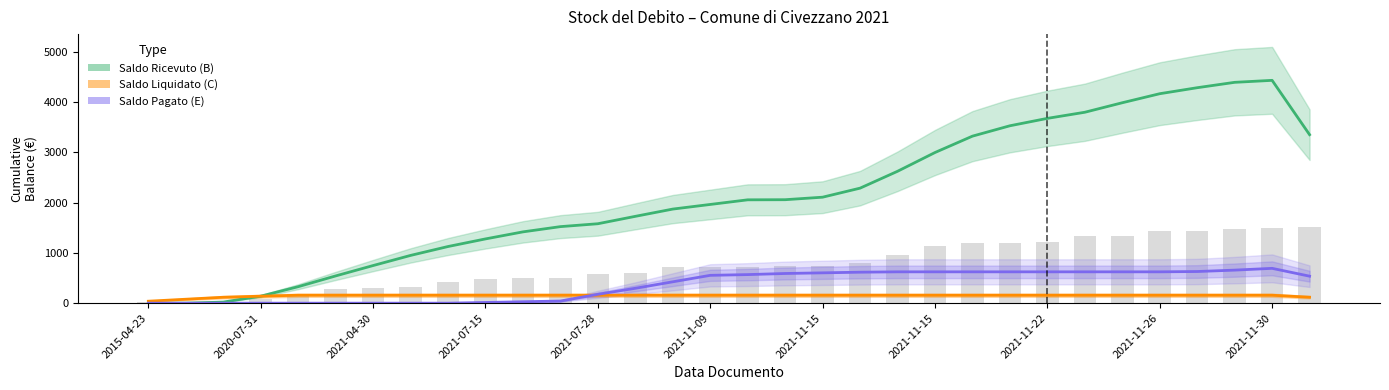

Which series has the widest spread of values?

Saldo Ricevuto (B)